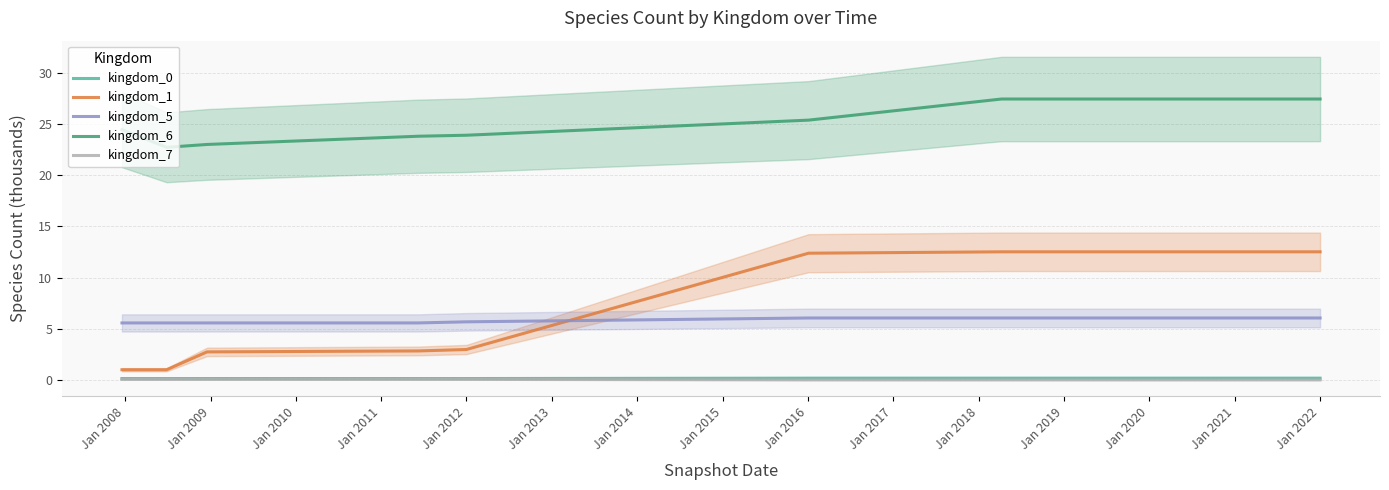

At how many categories does at least one series exceed 1?

19